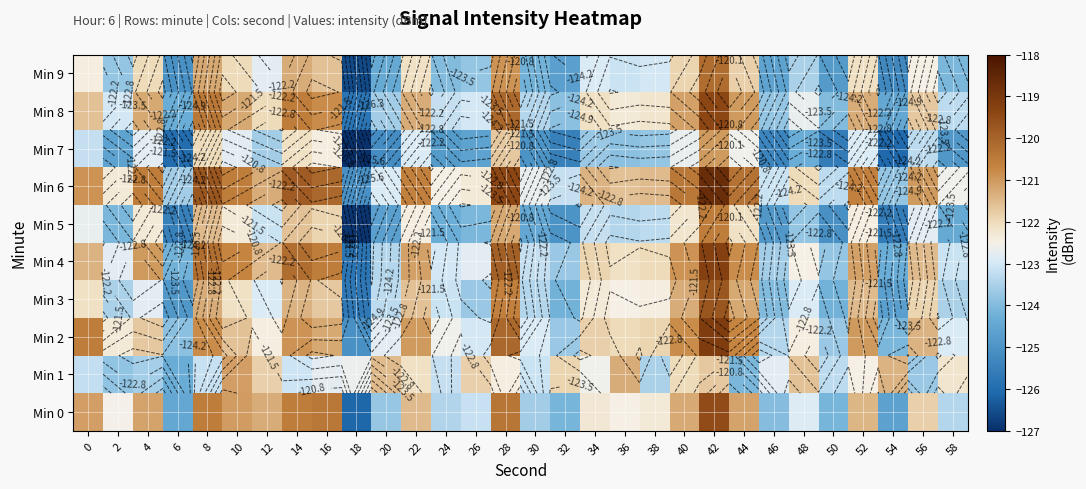

Which category has the lowest value across all series?

18